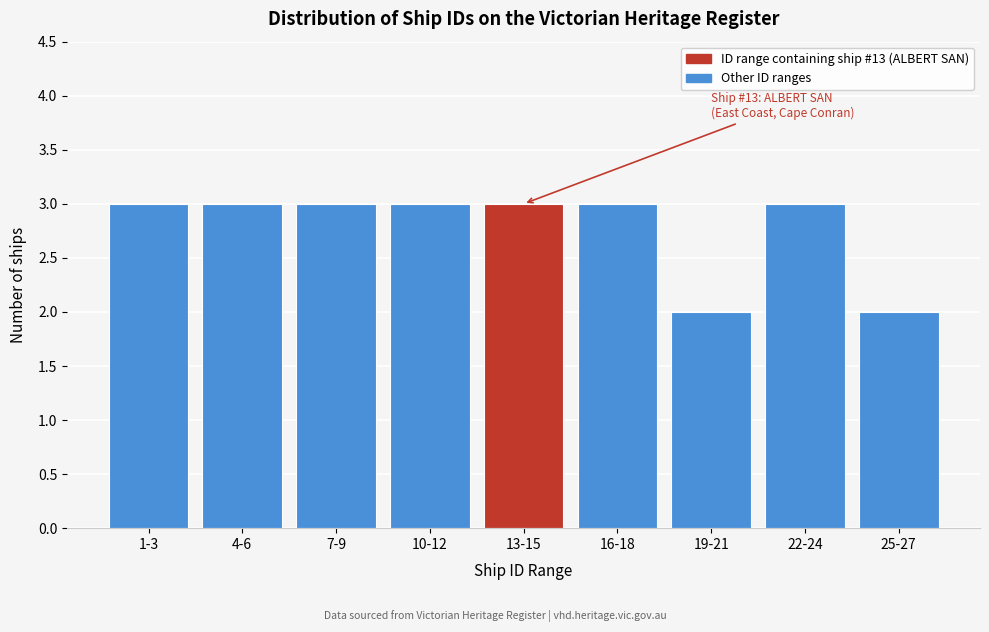

Reading right to left, transcribe all the data shown in this chart.

2	3	2	3	3	3	3	3	3